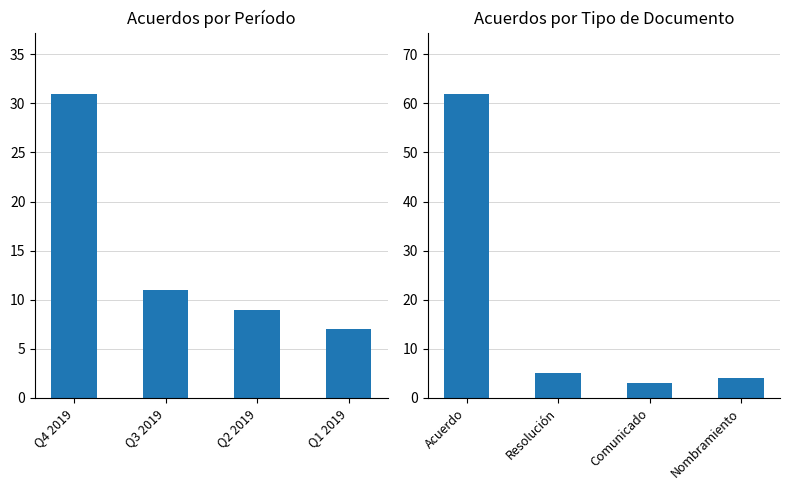

Reading left to right, list all the values displayed in this chart.

Acuerdos: 31	11	9	7
Tipo de Documento: 62	5	3	4